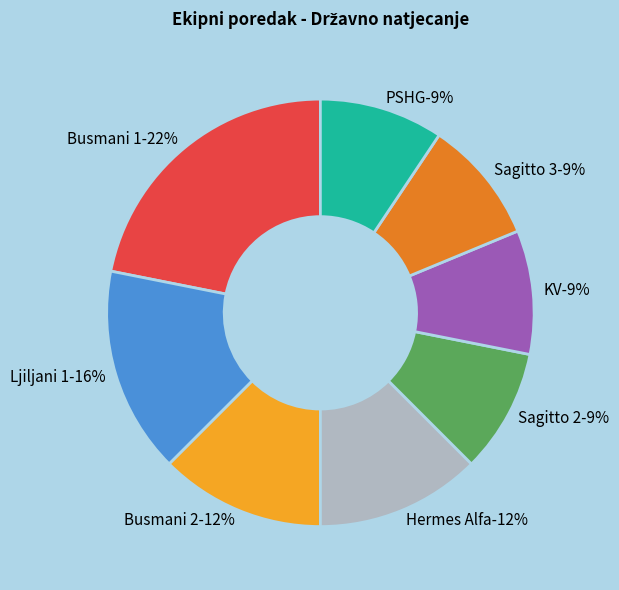

What is the largest slice in the pie chart?

Busmani 1